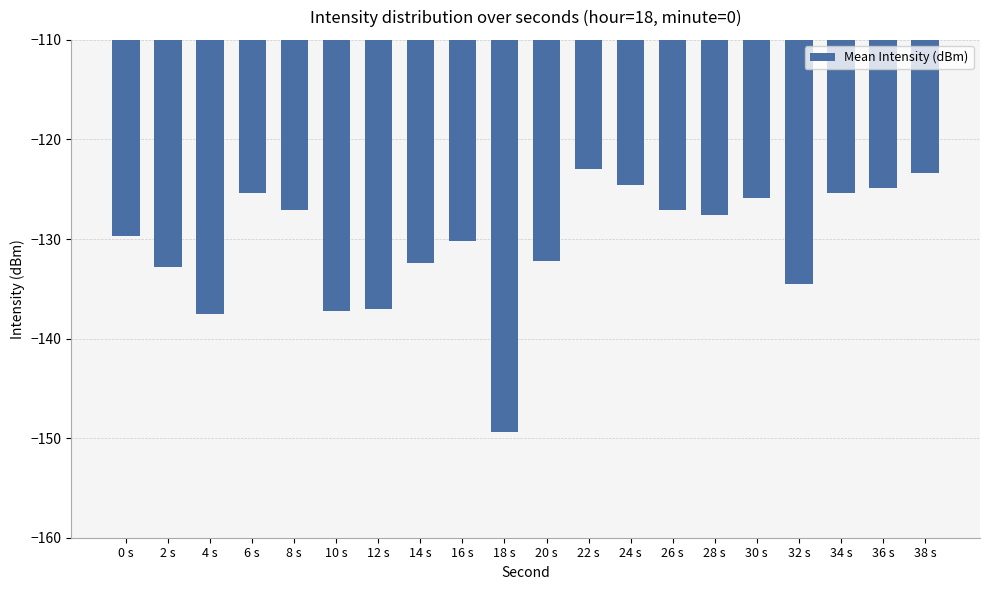

The chart shows a value of -79.6 at 4 s. True or false?

False